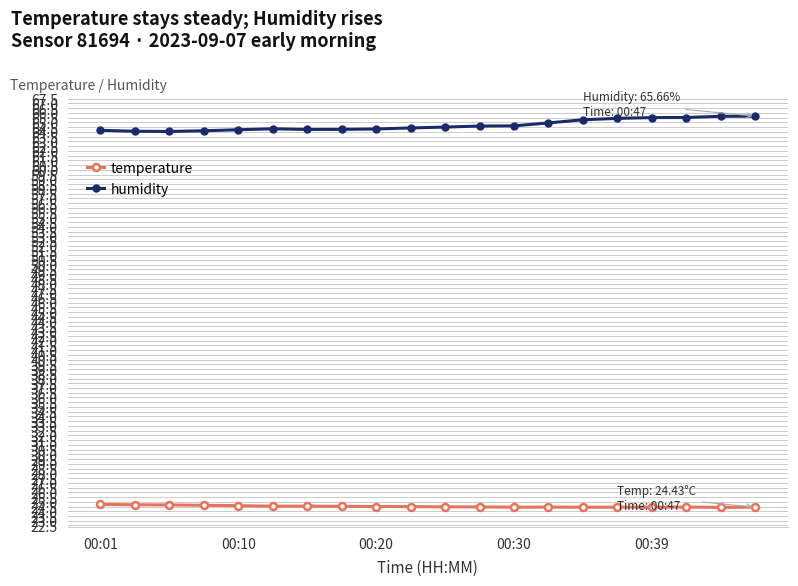

How many lines are shown in the chart?

2